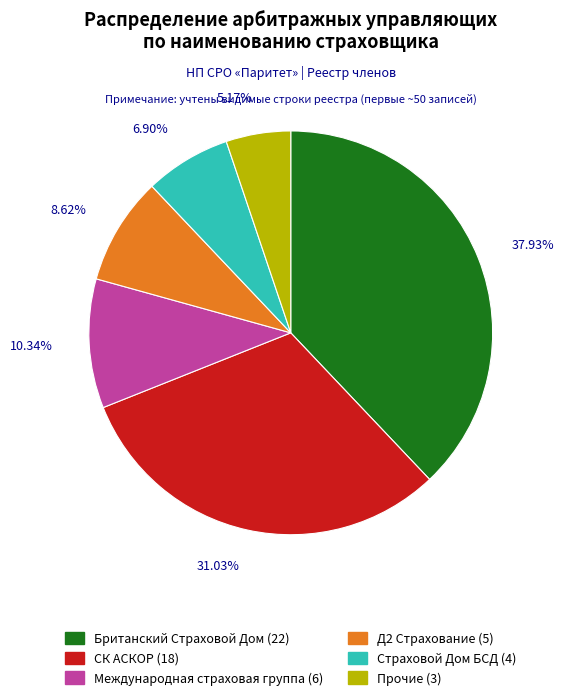

Does any single category account for the majority?

No